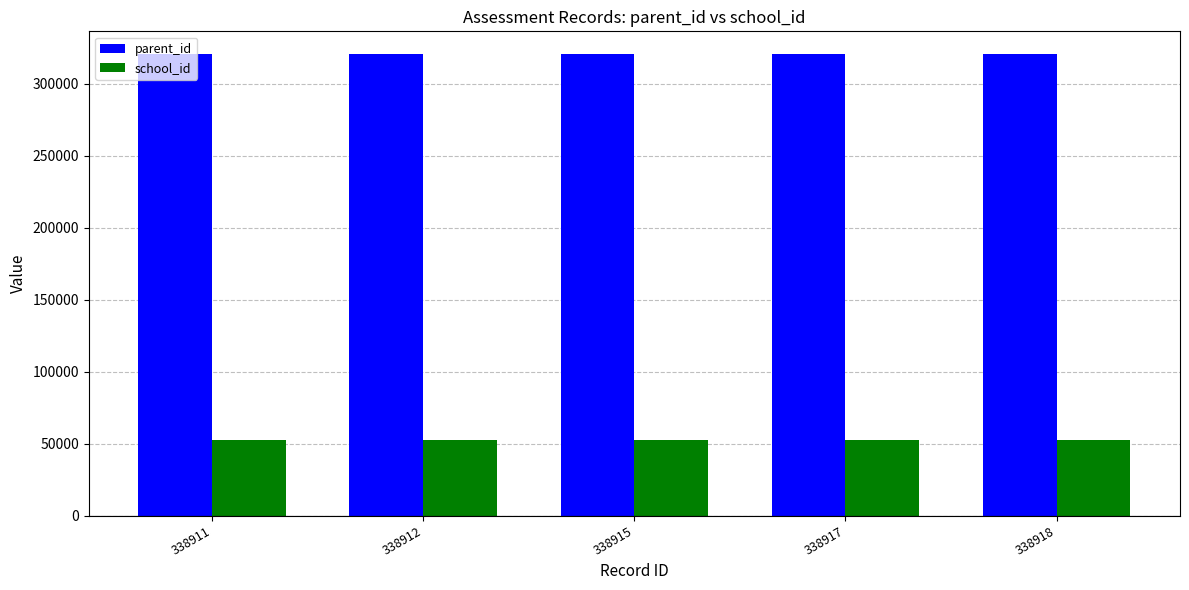

What is the difference between the highest and lowest values at 338917?

268380